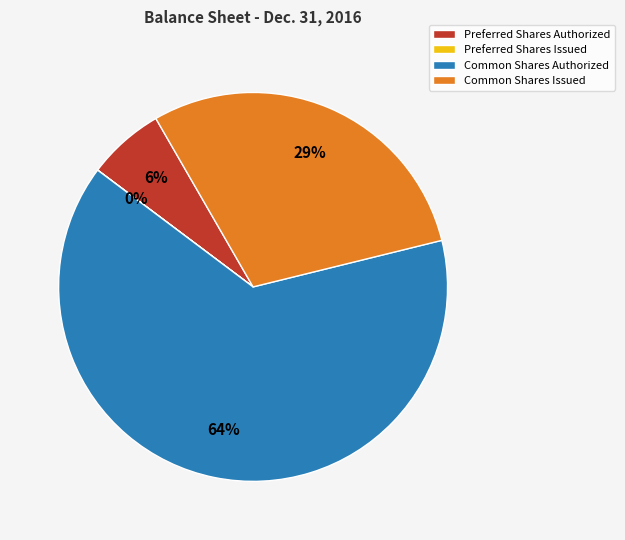

What is the largest slice in the pie chart?

Common Shares Authorized